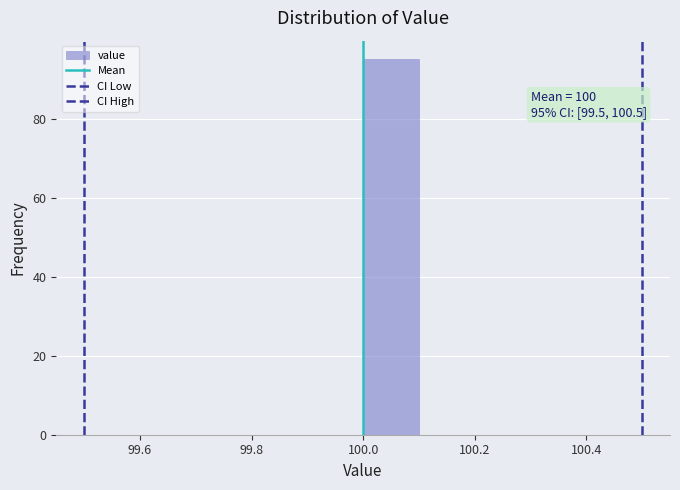

Which range on the x-axis has the tallest bar?

100.0 to 100.1